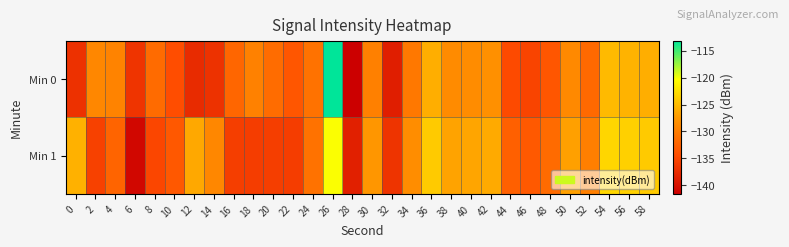

What is the total value across all series at 48?

-265.2